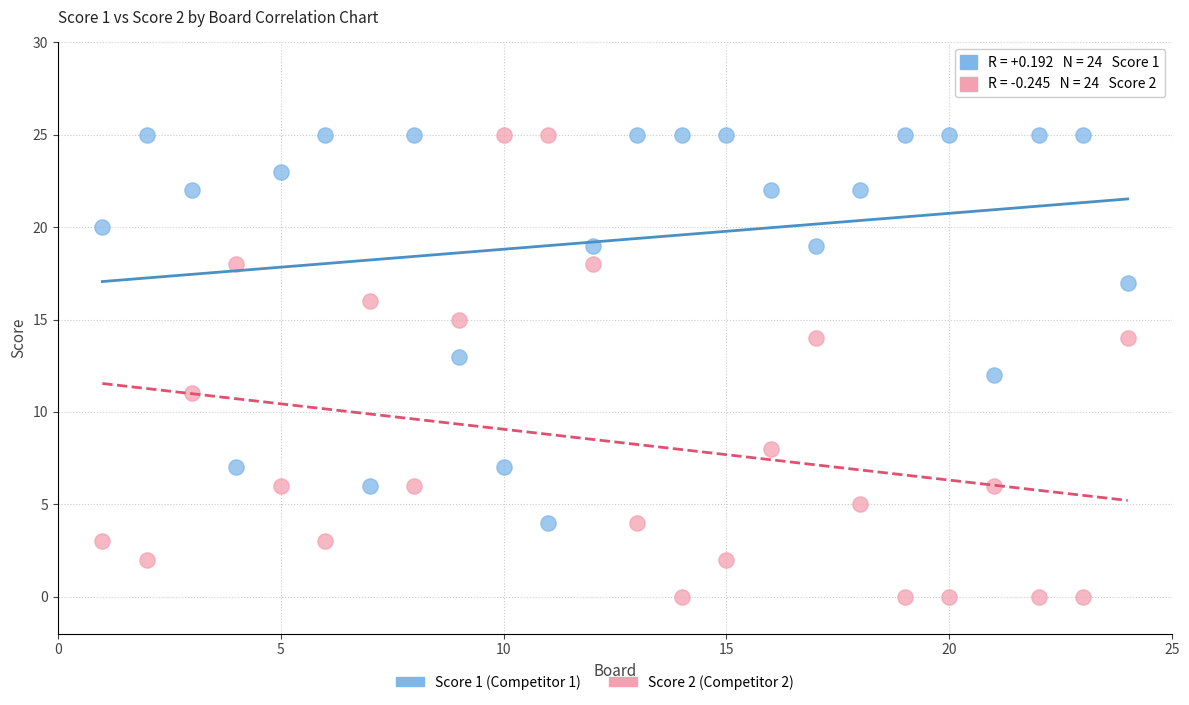

Which series reaches the minimum Y coordinate?

Score 2 (Competitor 2)